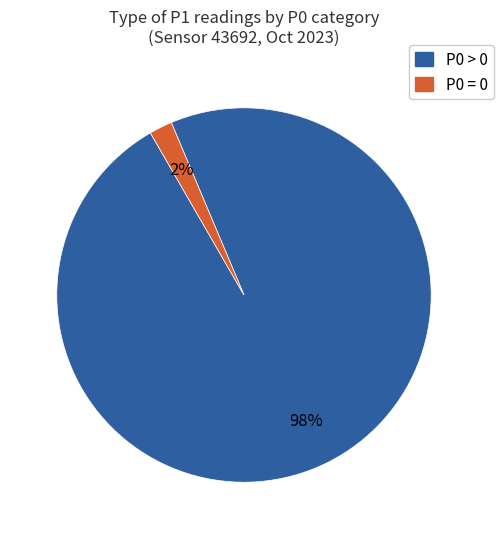

Is there any slice that represents more than half of the pie?

Yes